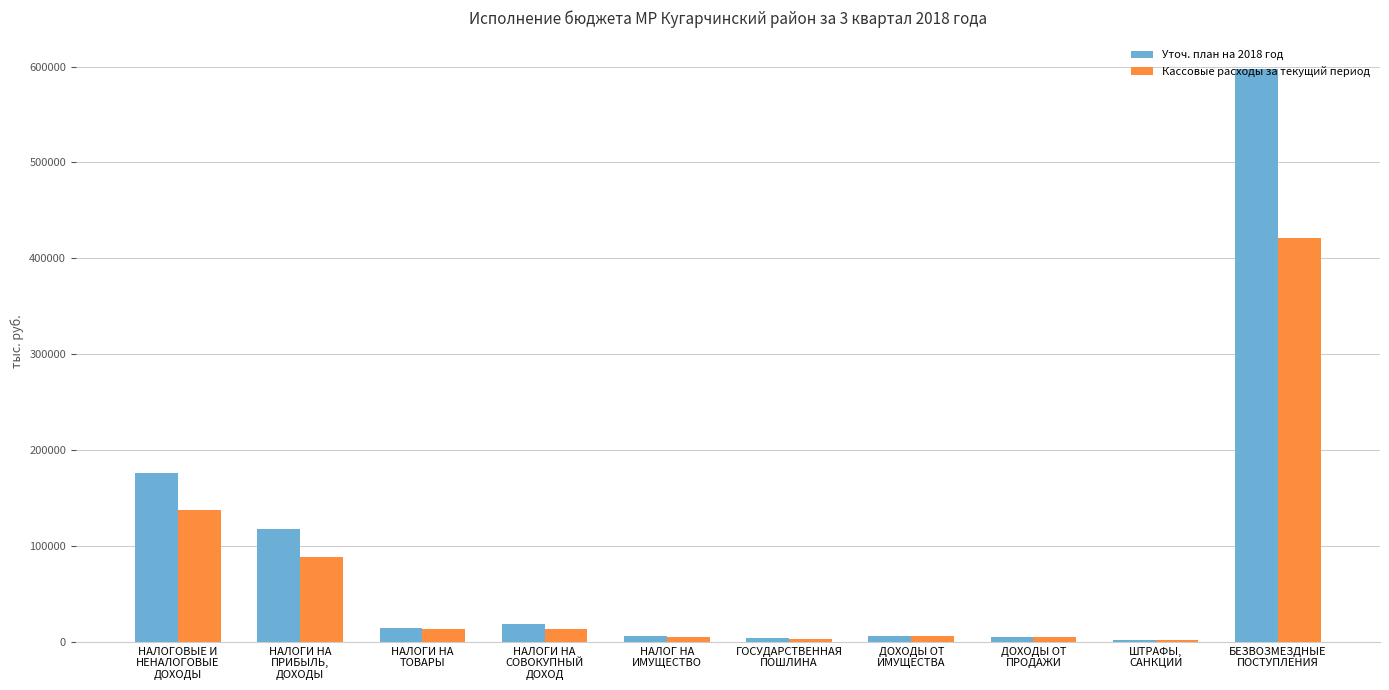

What is the difference between the maximum and minimum values in the Кассовые расходы за текущий период series?

419482.8